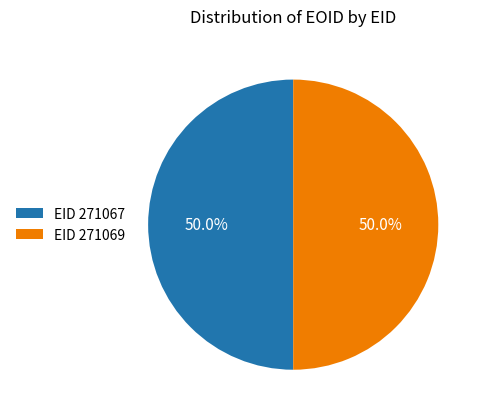

How much of the chart is everything except EID 271067?

50.0%